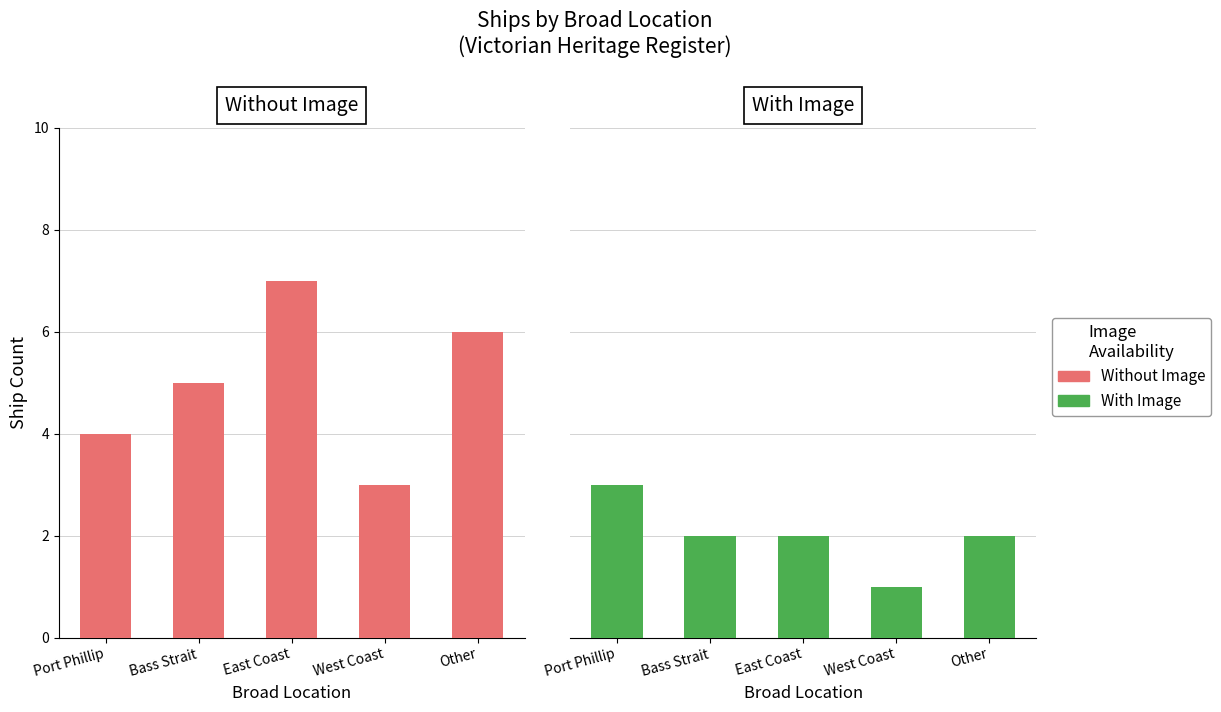

Count the number of data series in this chart.

2